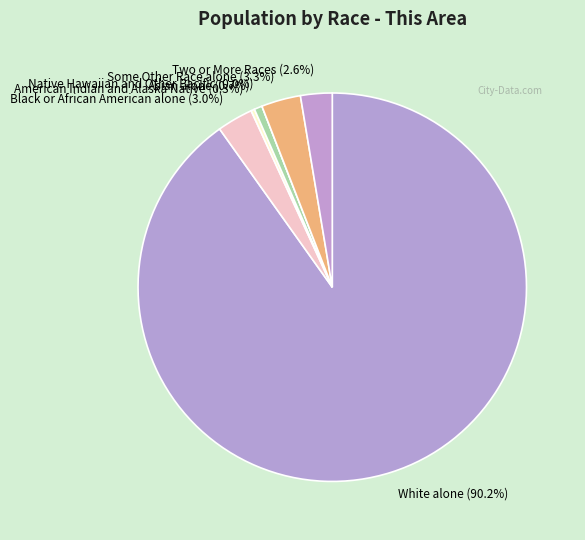

Between Asian alone and American Indian and Alaska Native, which is larger?

Asian alone